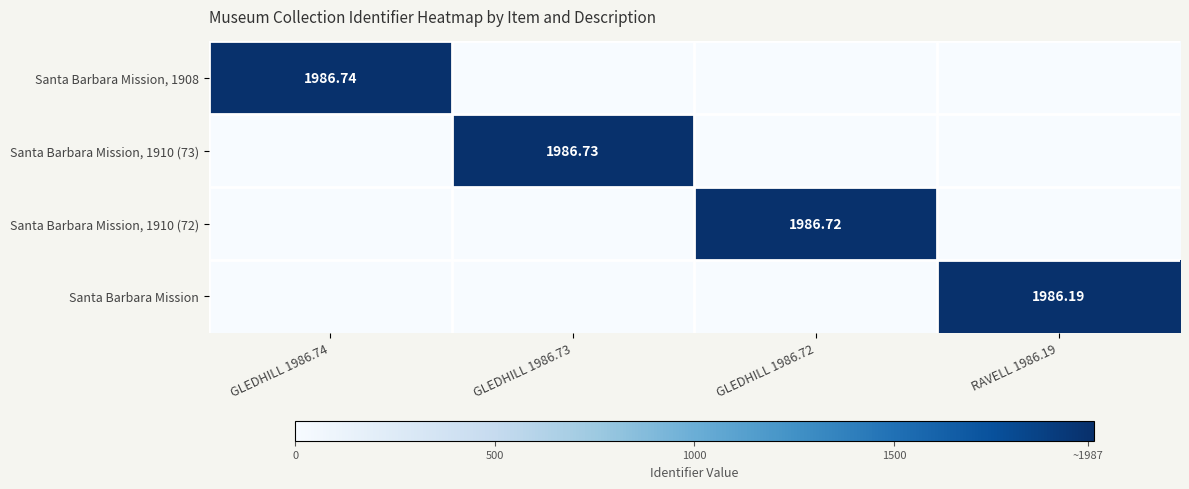

How many values in the Santa Barbara Mission, 1910 (72) series exceed 0?

1